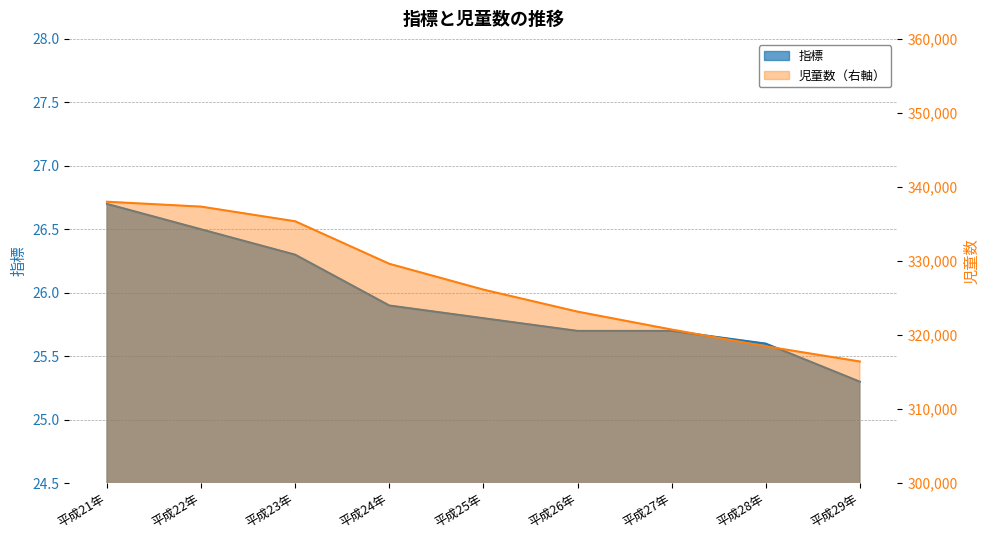

At 平成23年, list the series in order from smallest to largest.

指標, 児童数（右軸）